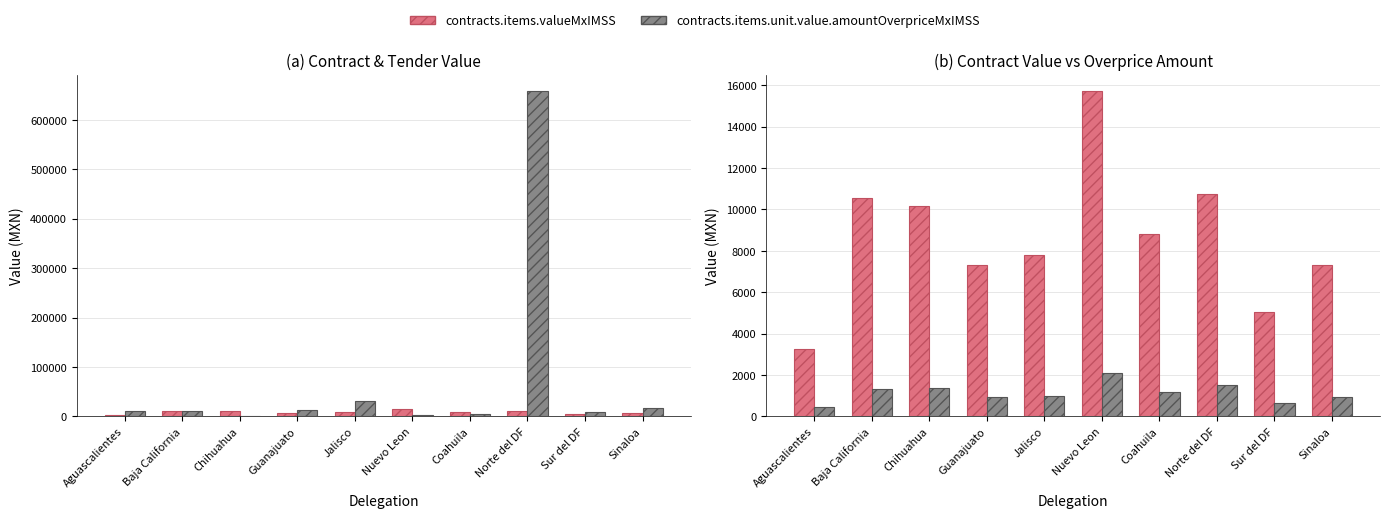

Which series changed the most between Nuevo Leon and Coahuila?

contracts.items.valueMxIMSS